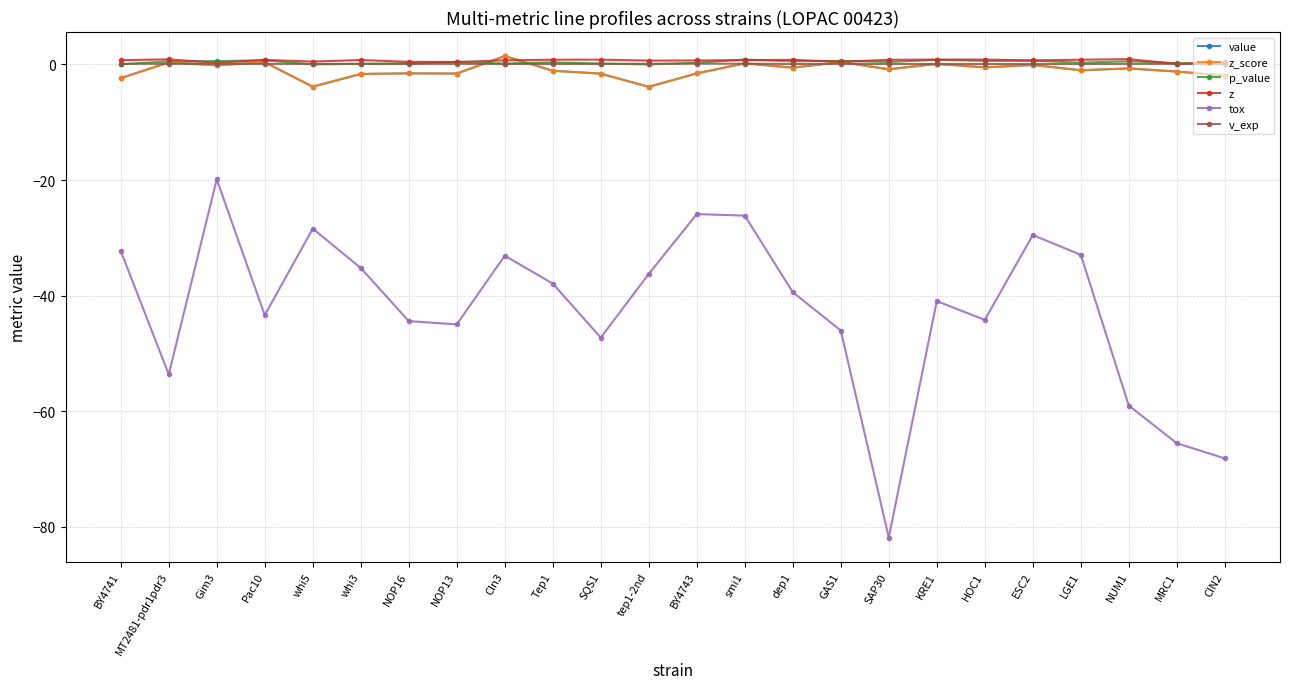

How many z values are between 0 and 1?

24